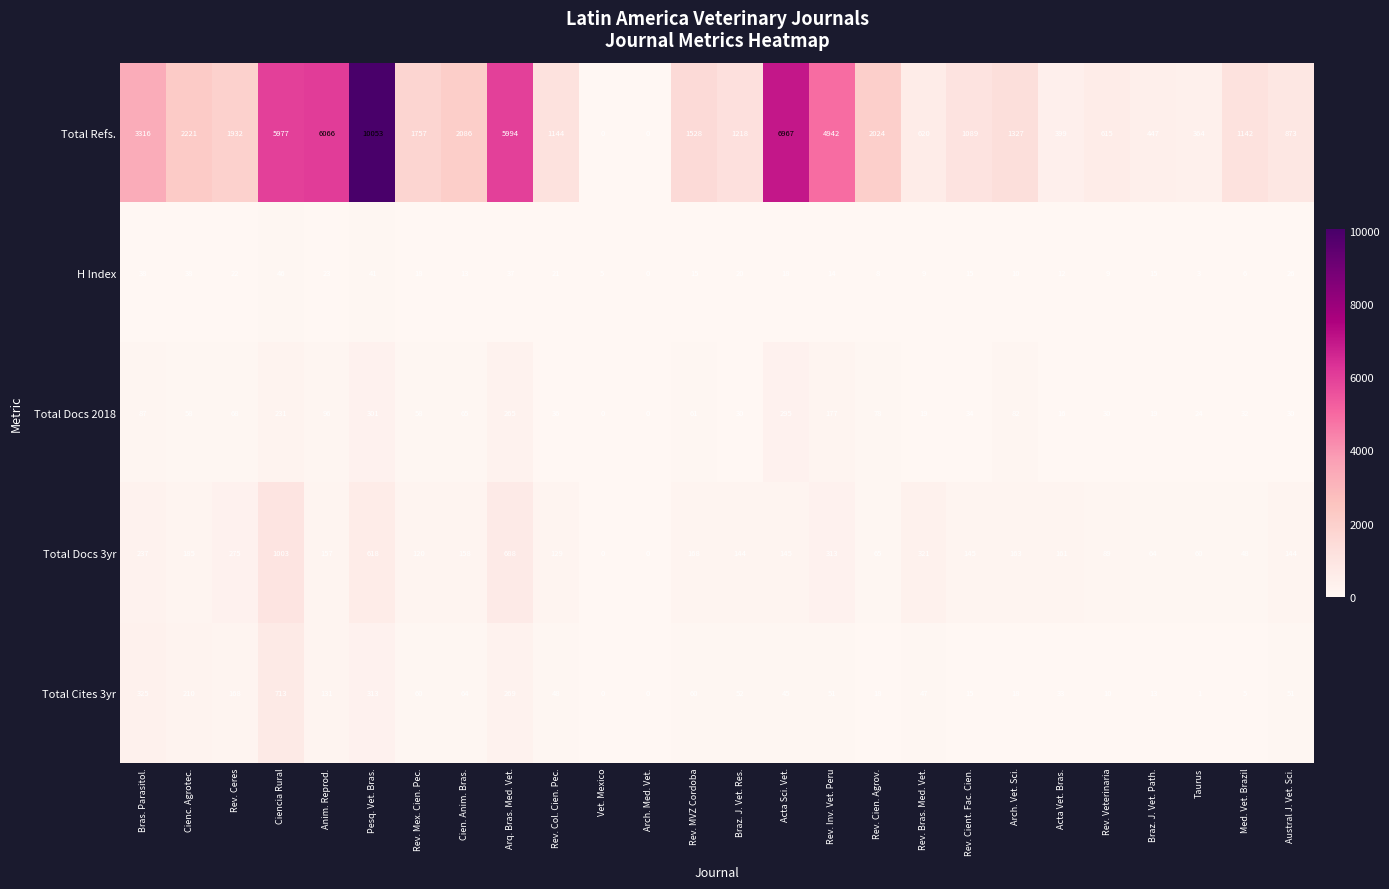

Which series has the largest total across all categories?

Total Refs.